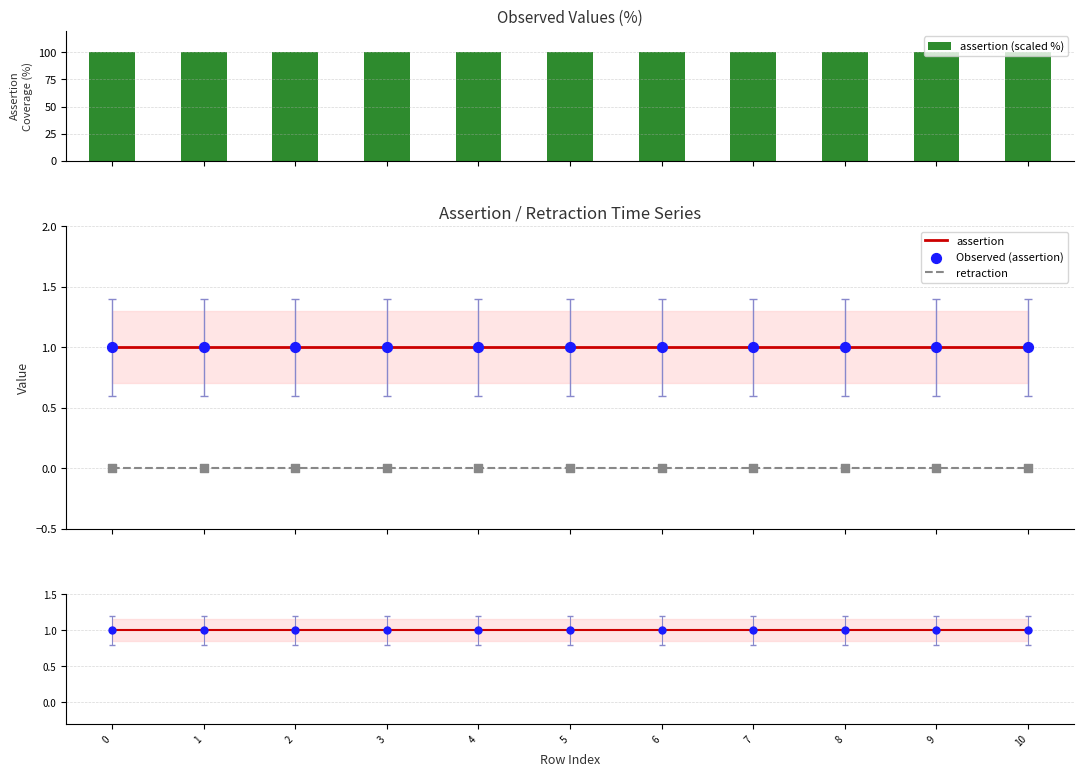

What is the total value across all series at 2?

102